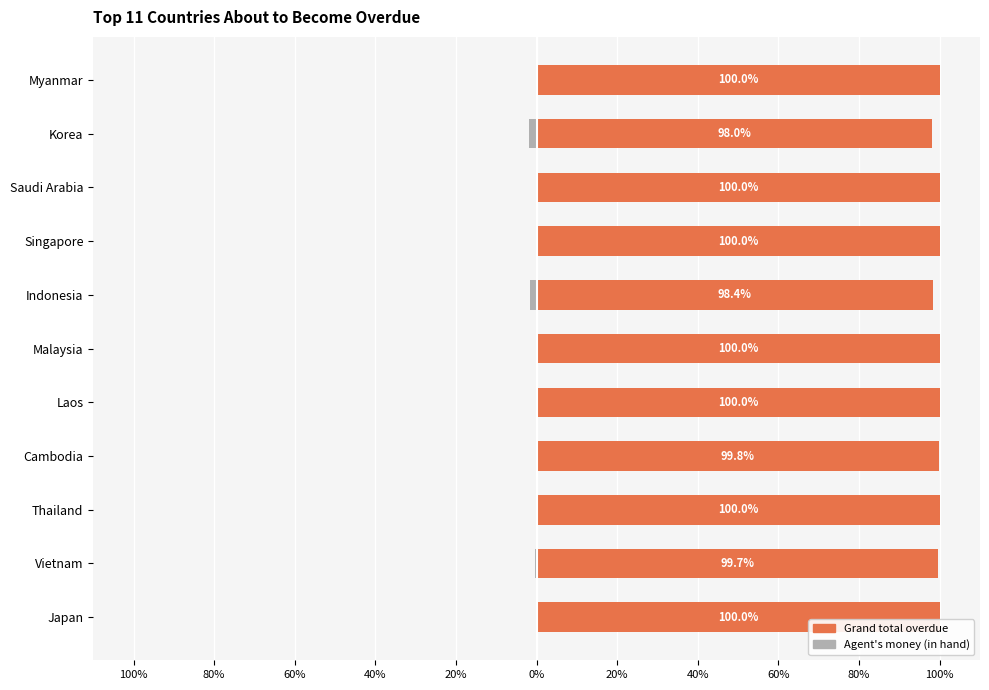

True or false: Grand total overdue has a value of 100.0 at Myanmar.

True